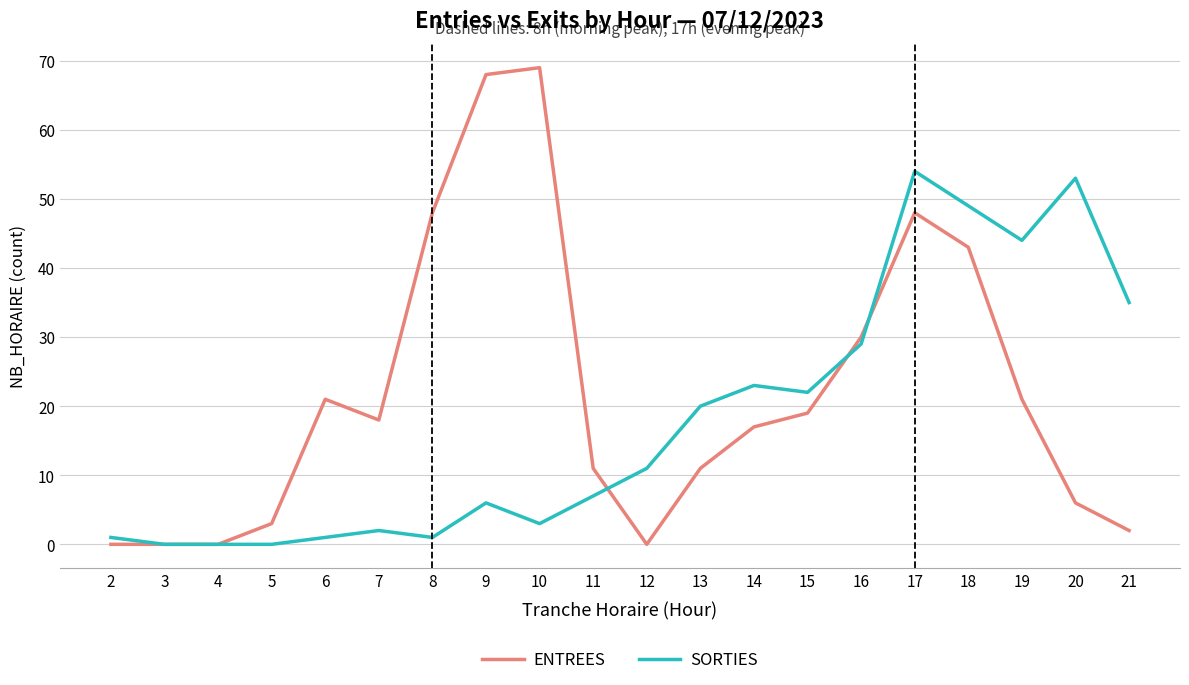

What is the difference between the SORTIES values at 3 and 15?

22